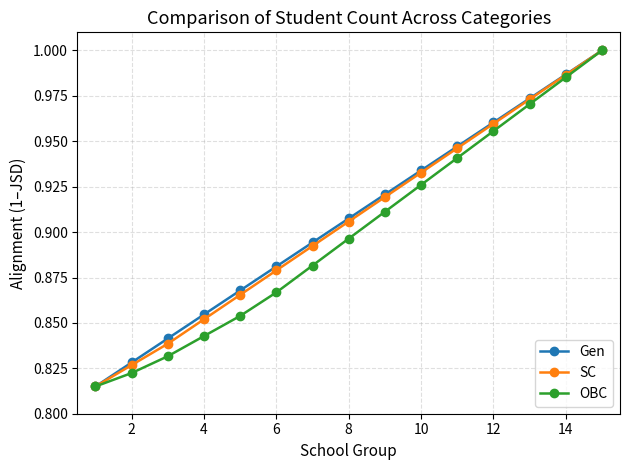

How many distinct data groups are displayed?

3